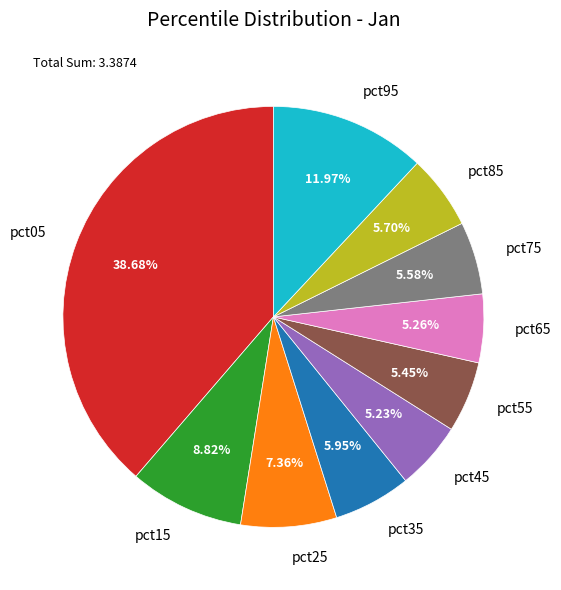

What portion of the pie excludes pct95?

88.0%